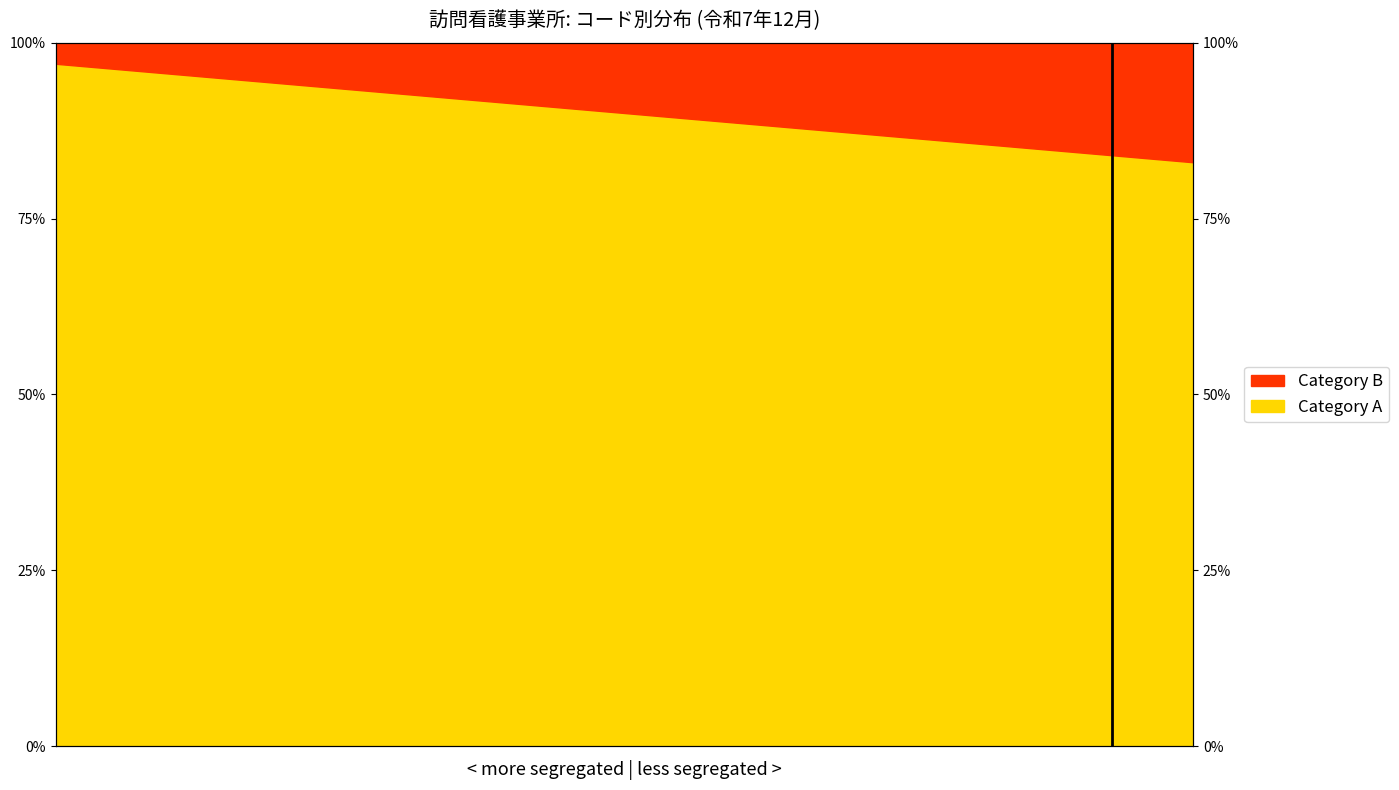

The value of Category B at 1 is 61. True or false?

False